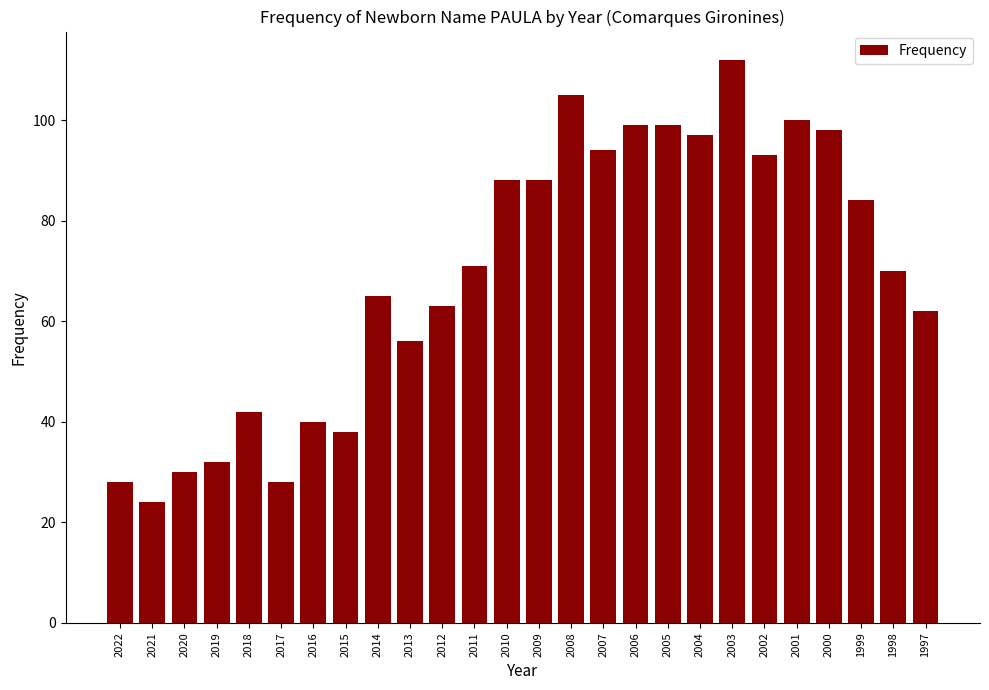

Reading left to right, list all the values displayed in this chart.

2022=28	2021=24	2020=30	2019=32	2018=42	2017=28	2016=40	2015=38	2014=65	2013=56	2012=63	2011=71	2010=88	2009=88	2008=105	2007=94	2006=99	2005=99	2004=97	2003=112	2002=93	2001=100	2000=98	1999=84	1998=70	1997=62